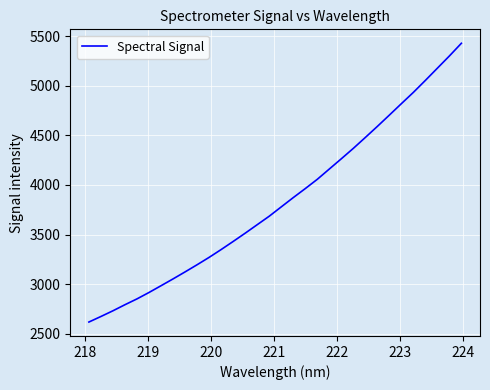

What is the maximum value shown in the chart?

5427.1